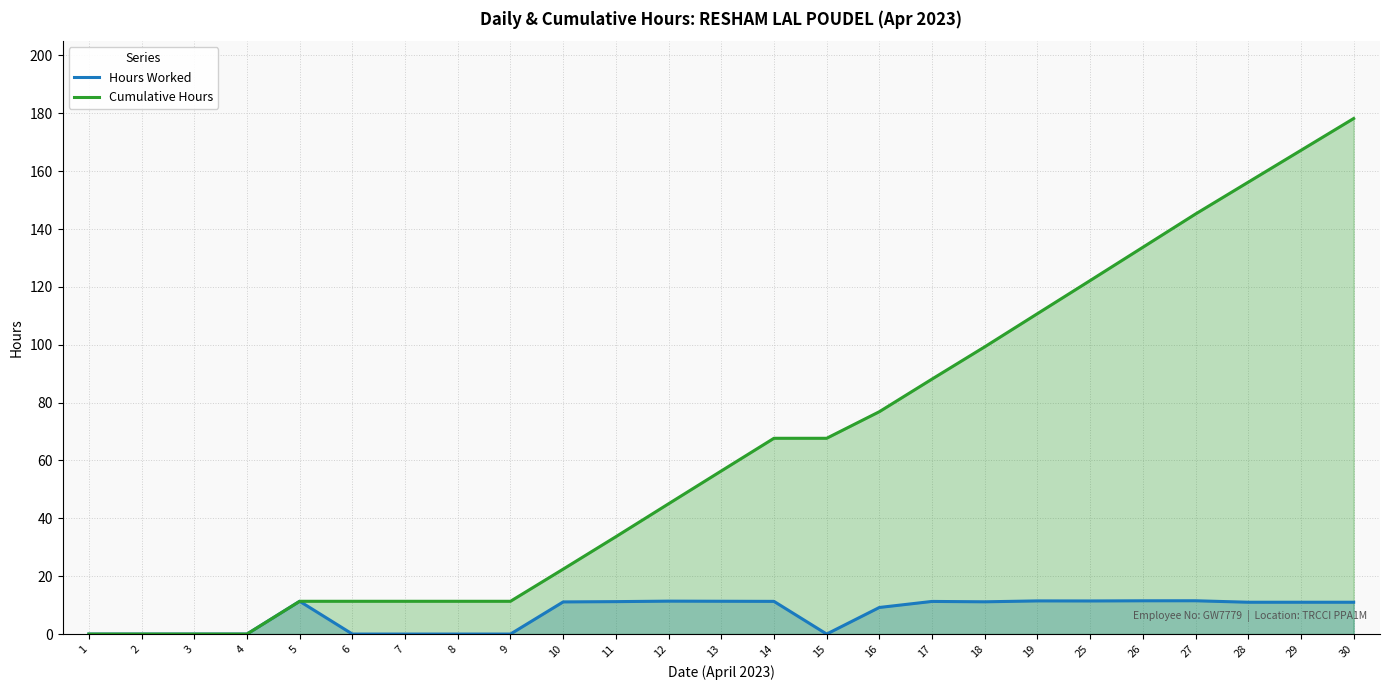

At 16, list the series in order from largest to smallest.

Cumulative Hours, Hours Worked